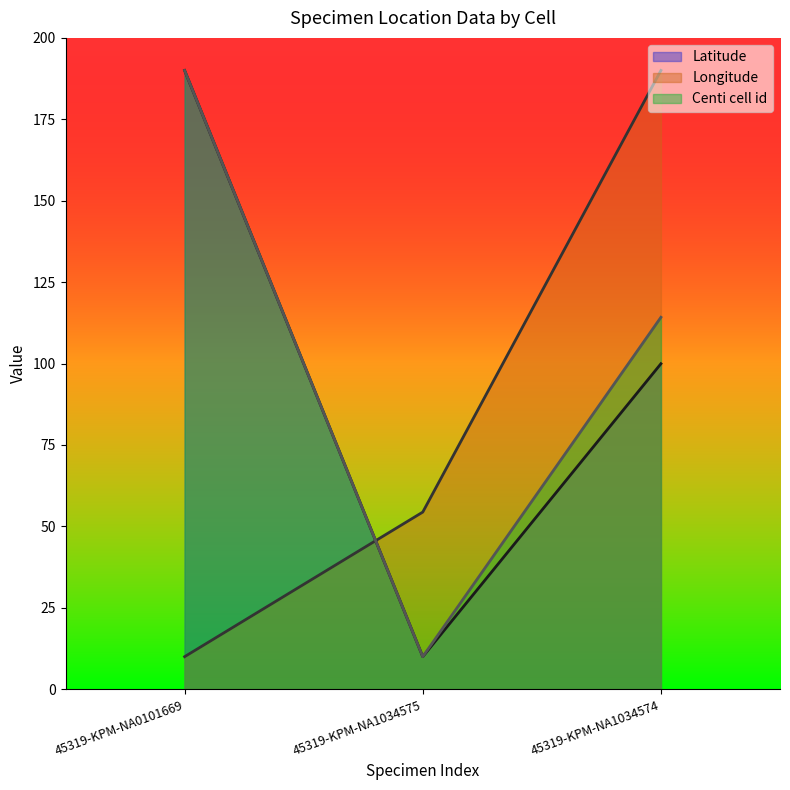

List the labels in order of Longitude value, largest first.

45319-KPM-NA1034574, 45319-KPM-NA1034575, 45319-KPM-NA0101669